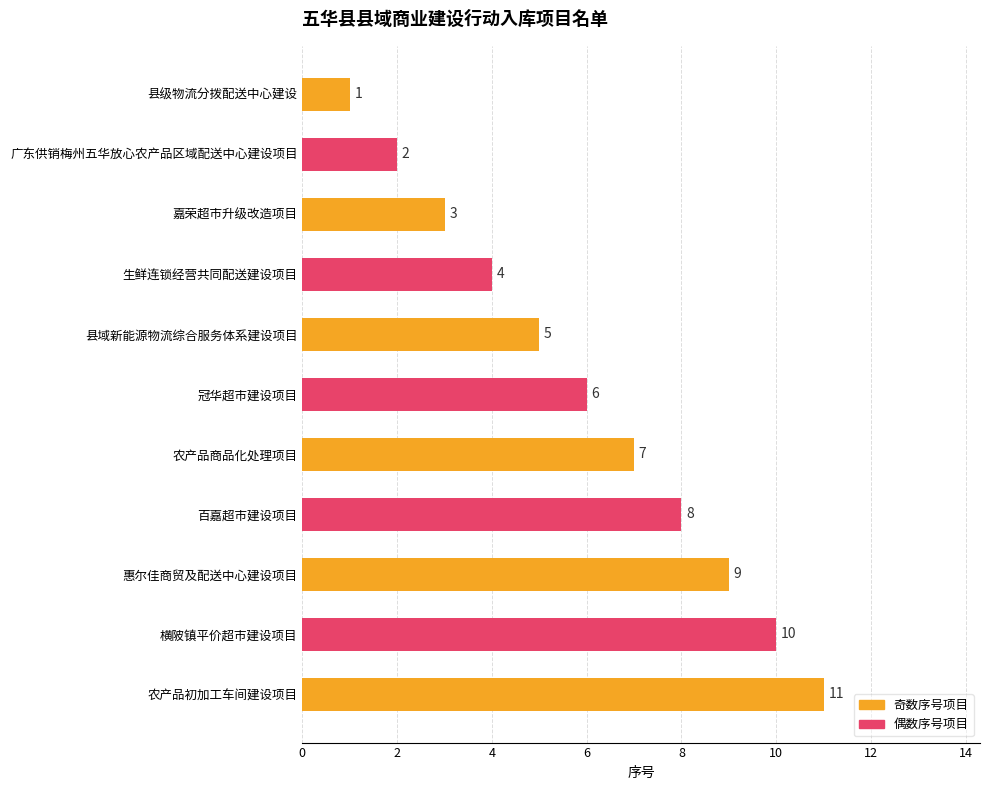

How many data points does each series have?

11